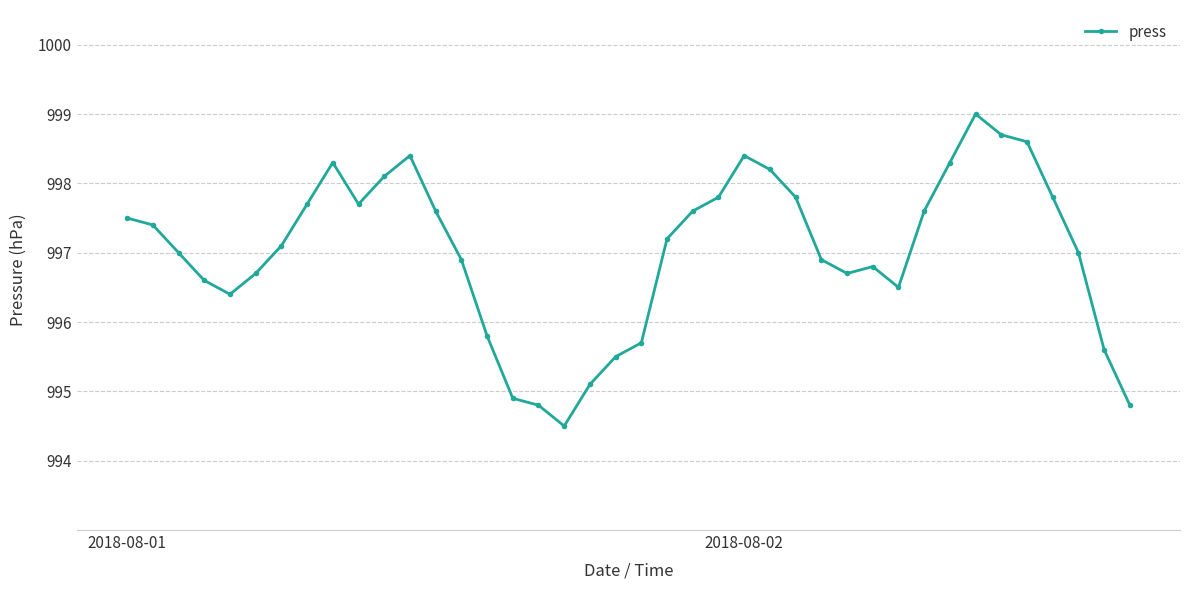

Reading left to right, transcribe all the data shown in this chart.

997.5	997.4	997.0	996.6	996.4	996.7	997.1	997.7	998.3	997.7	998.1	998.4	997.6	996.9	995.8	994.9	994.8	994.5	995.1	995.5	995.7	997.2	997.6	997.8	998.4	998.2	997.8	996.9	996.7	996.8	996.5	997.6	998.3	999.0	998.7	998.6	997.8	997.0	995.6	994.8